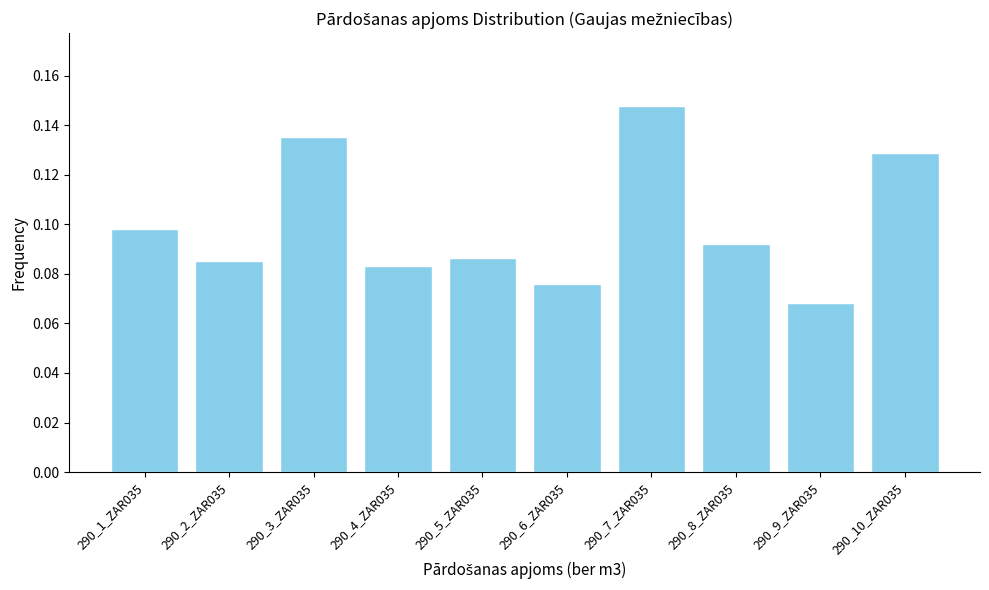

What is the label of the 7th bar from the right?

290_4_ZAR035